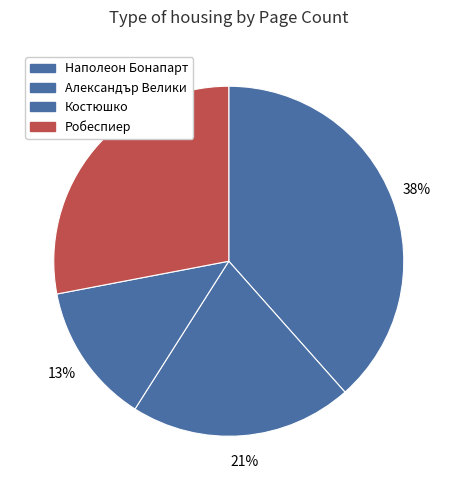

To the nearest percent, what is the difference between the Александър Велики and Костюшко slice percentages?

8%